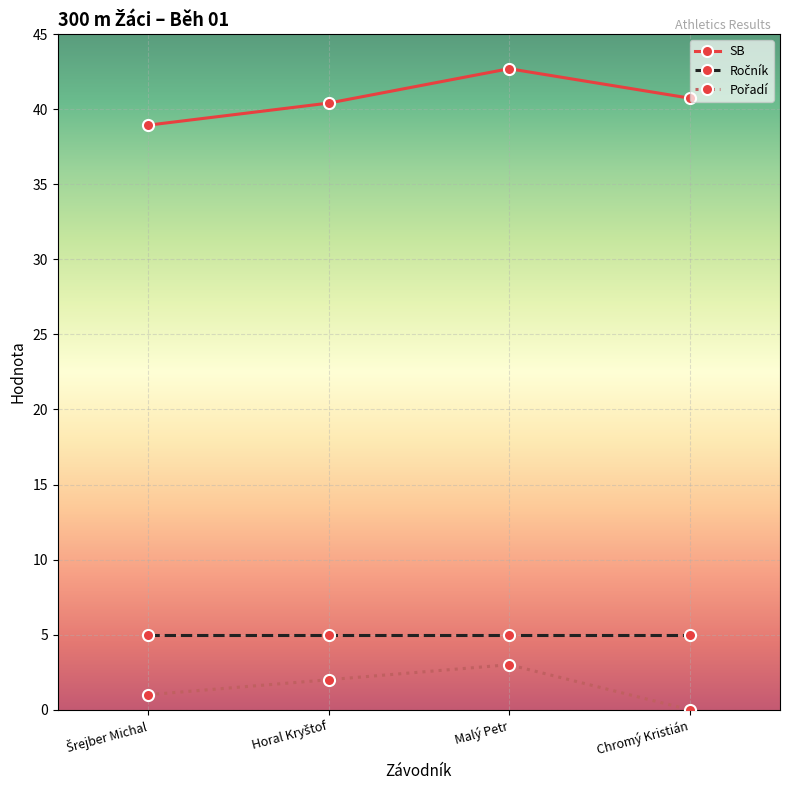

Is this an area chart (filled region under the line)?

No